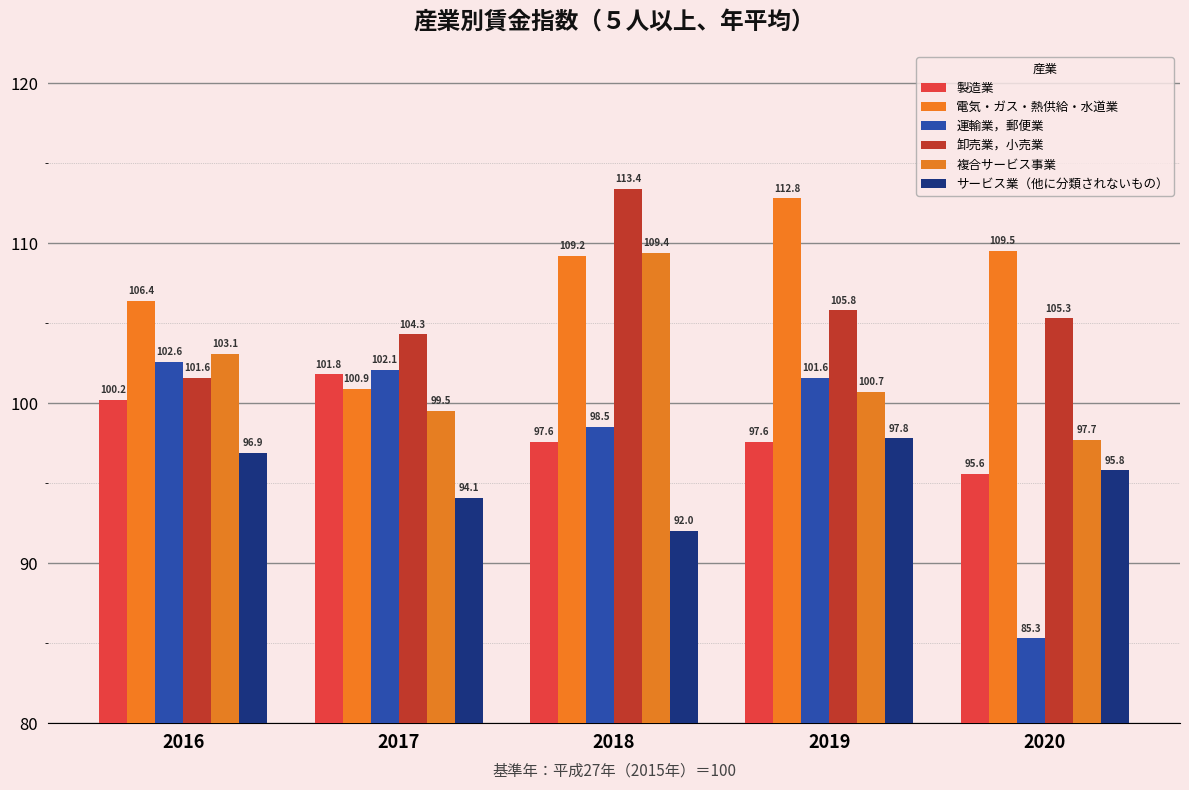

The 卸売業，小売業 series shows 70.2 at 2017. True or false?

False